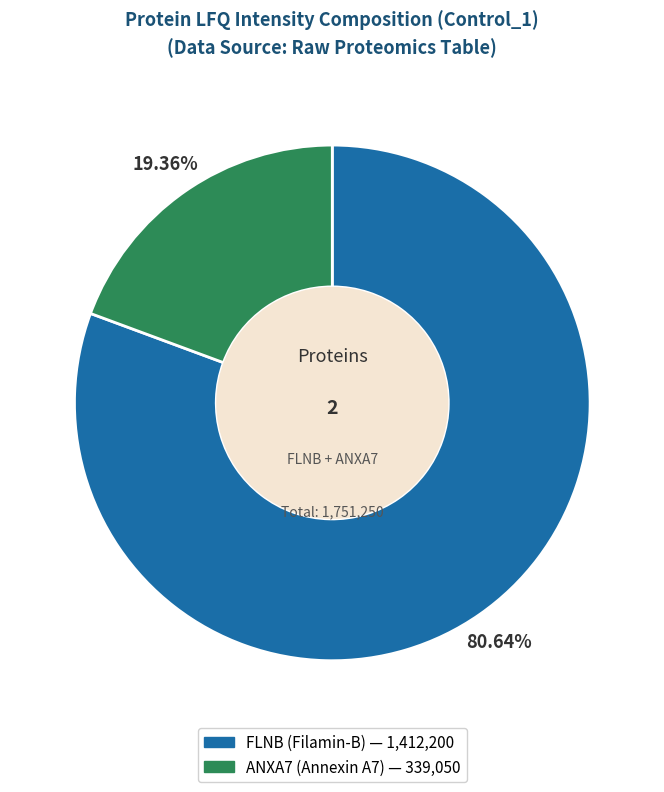

Count the number of slices in the pie.

2